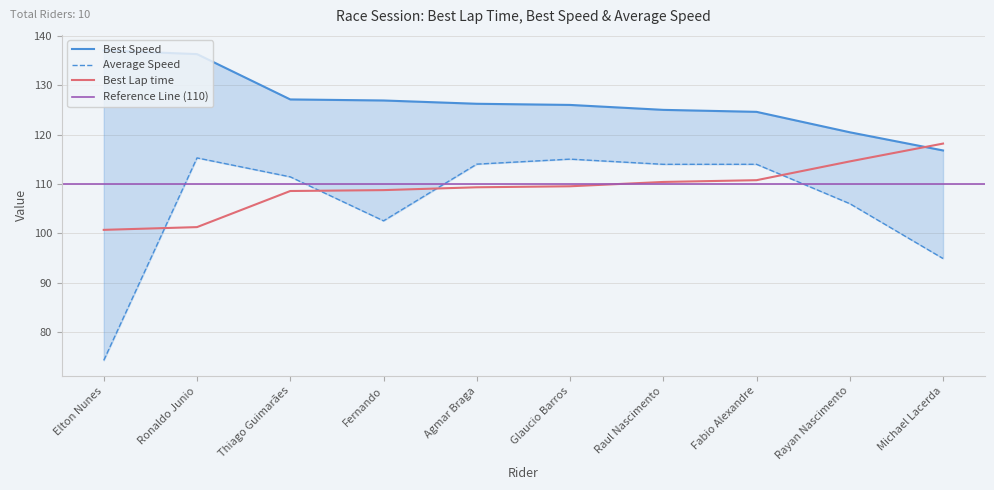

Is it true that Best Lap time equals 169.9 at Ronaldo Junio?

False